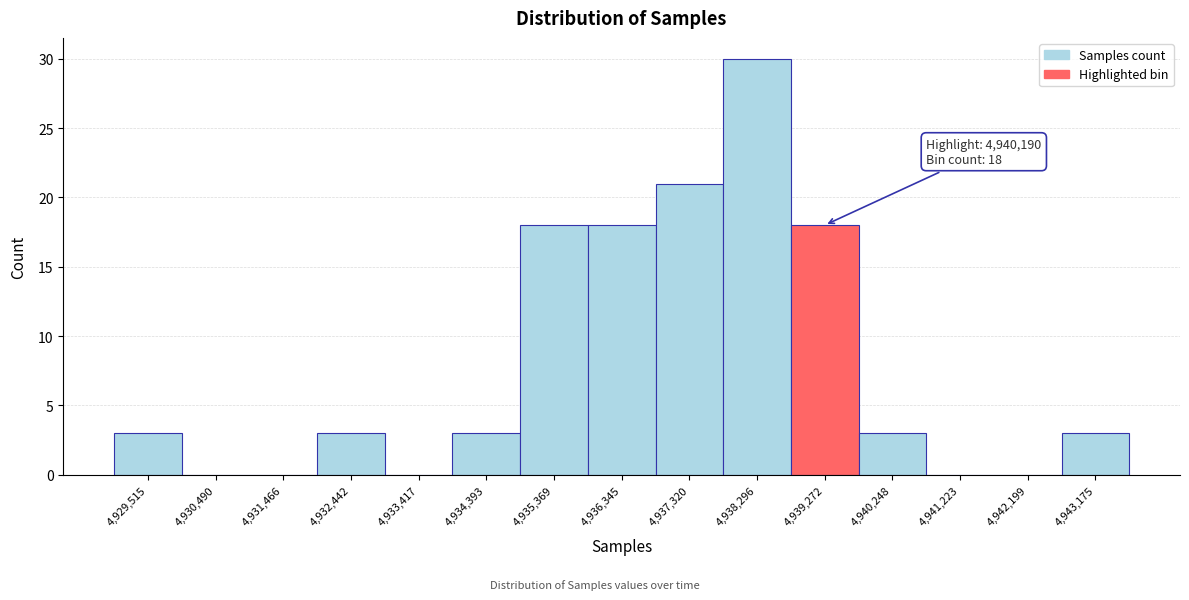

Reading left to right, transcribe all the data shown in this chart.

4,929,515=3	4,930,490=0	4,931,466=0	4,932,442=3	4,933,417=0	4,934,393=3	4,935,369=18	4,936,345=18	4,937,320=21	4,938,296=30	4,939,272=18	4,940,248=3	4,941,223=0	4,942,199=0	4,943,175=3